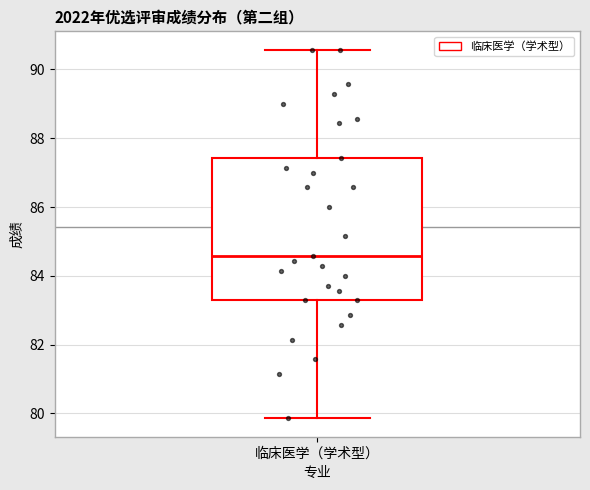

Where does the median line of the box for 临床医学（学术型） sit on the y-axis? The values are not printed on the chart, so give them approximately, as read against the axis.

84.6